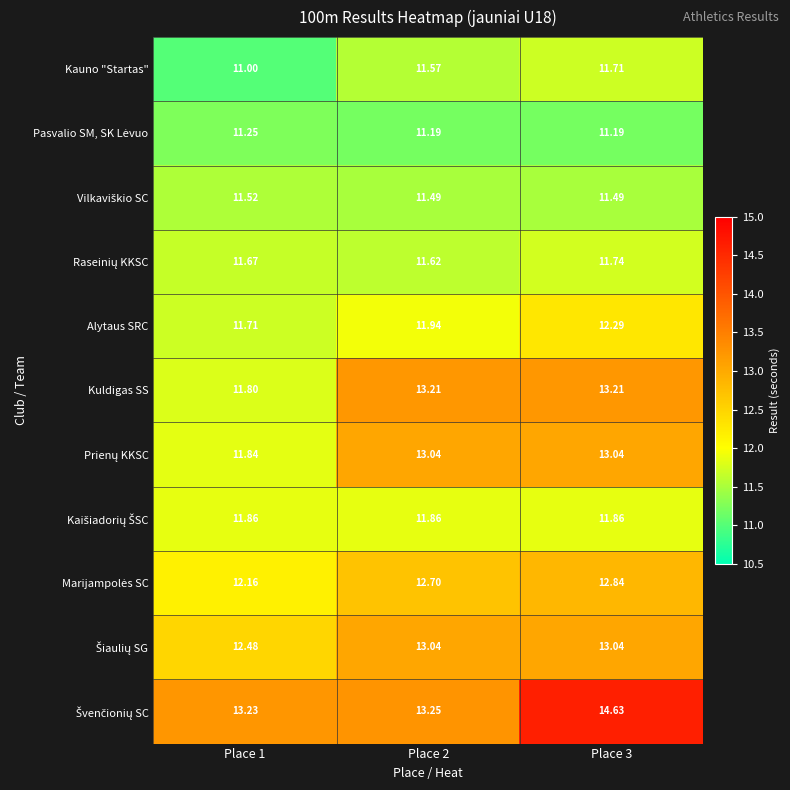

At how many categories does at least one series exceed 12?

3